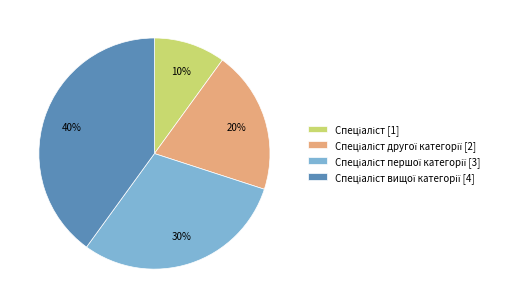

Is there any slice that represents more than half of the pie?

No